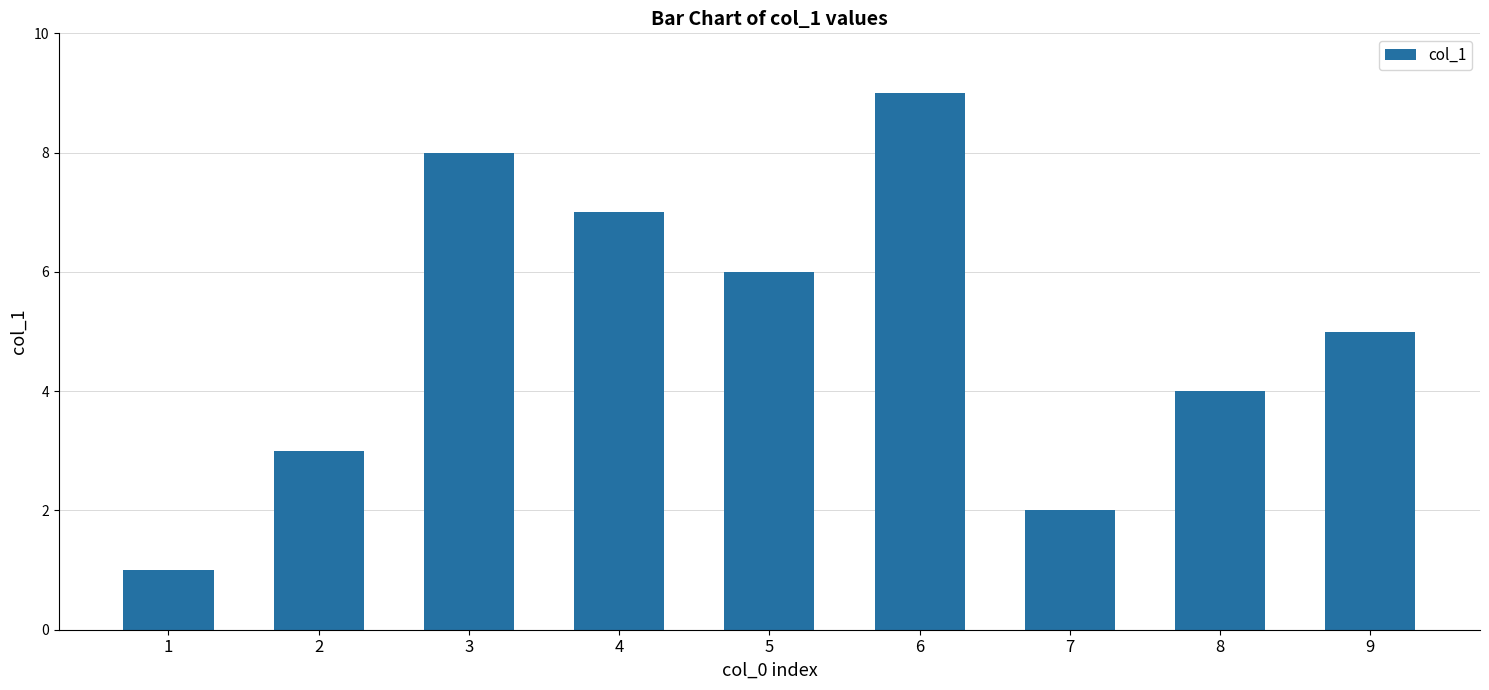

Reading right to left, list all the values displayed in this chart.

9=5	8=4	7=2	6=9	5=6	4=7	3=8	2=3	1=1